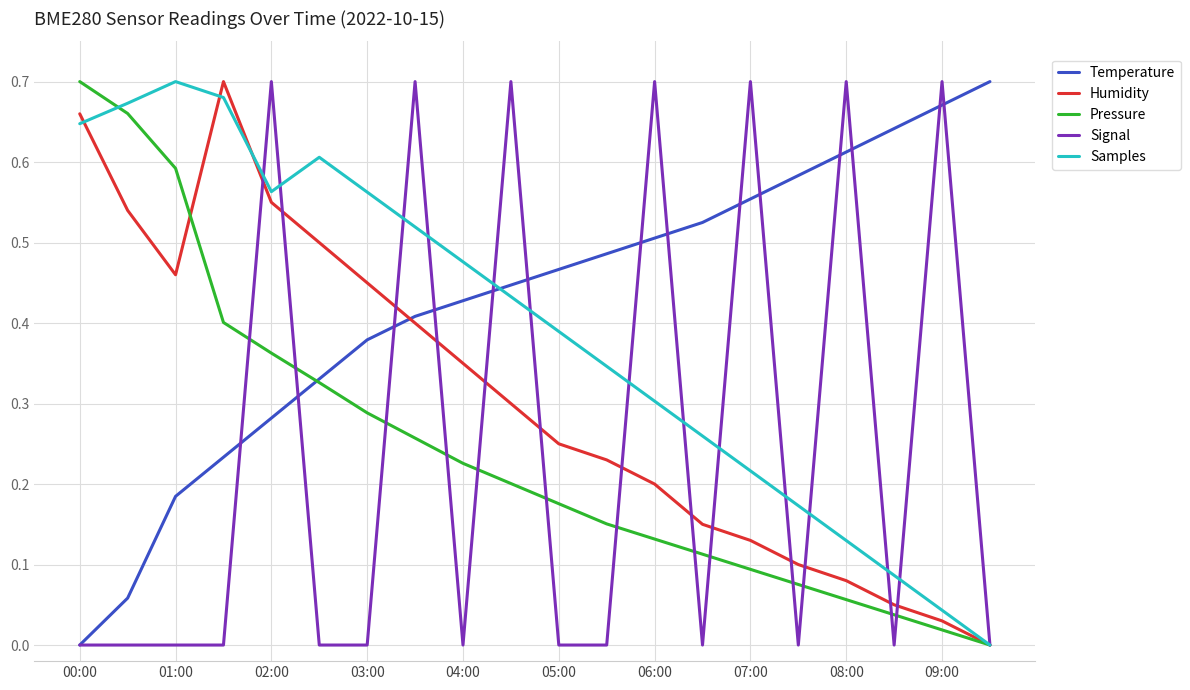

Which series has the largest total across all categories?

Temperature